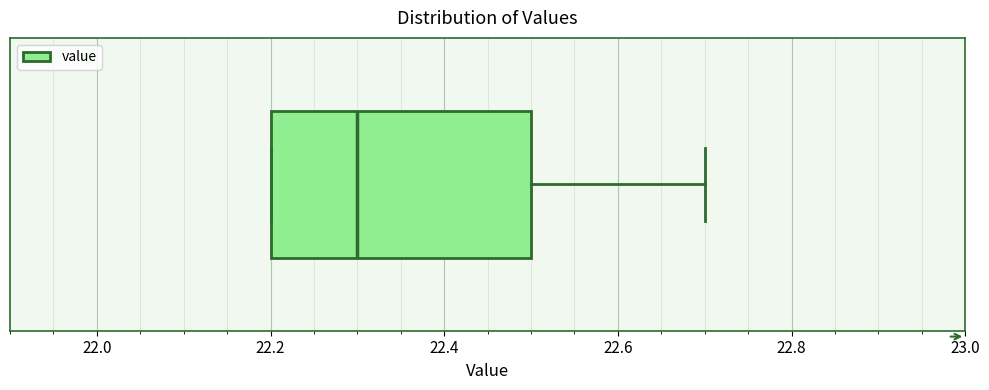

Where does the median line of the box sit on the x-axis? The values are not printed on the chart, so give them approximately, as read against the axis.

22.3